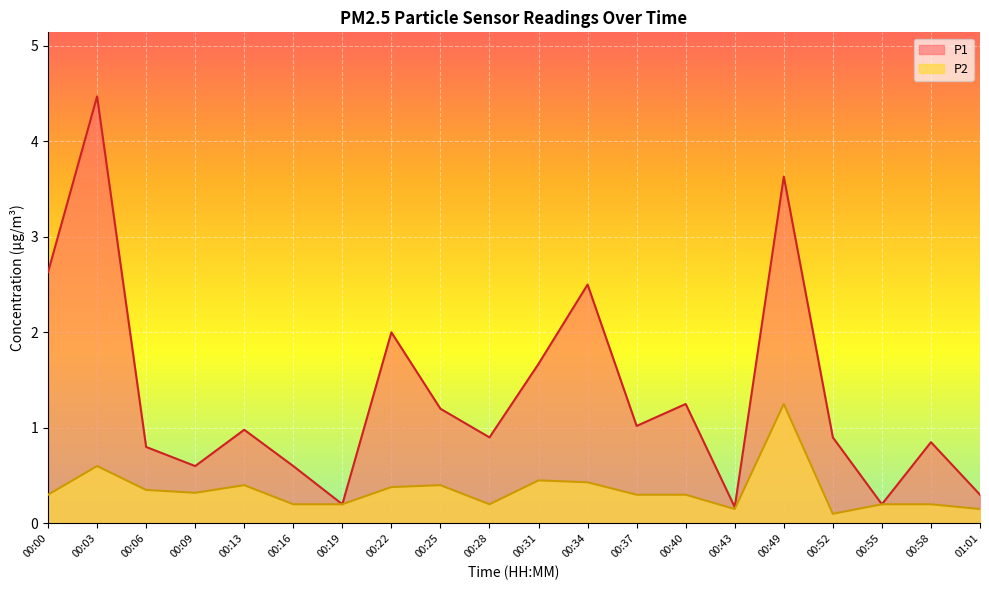

True or false: P2 has more than 1 points higher than both neighbors.

True